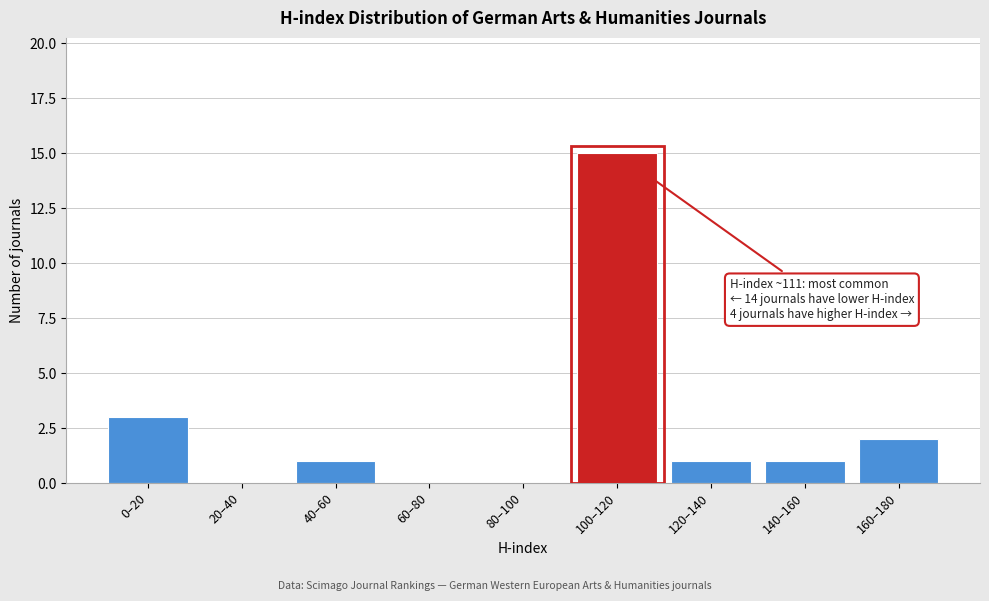

Reading left to right, what are all the values shown in this chart?

0–20=3	20–40=0	40–60=1	60–80=0	80–100=0	100–120=15	120–140=1	140–160=1	160–180=2